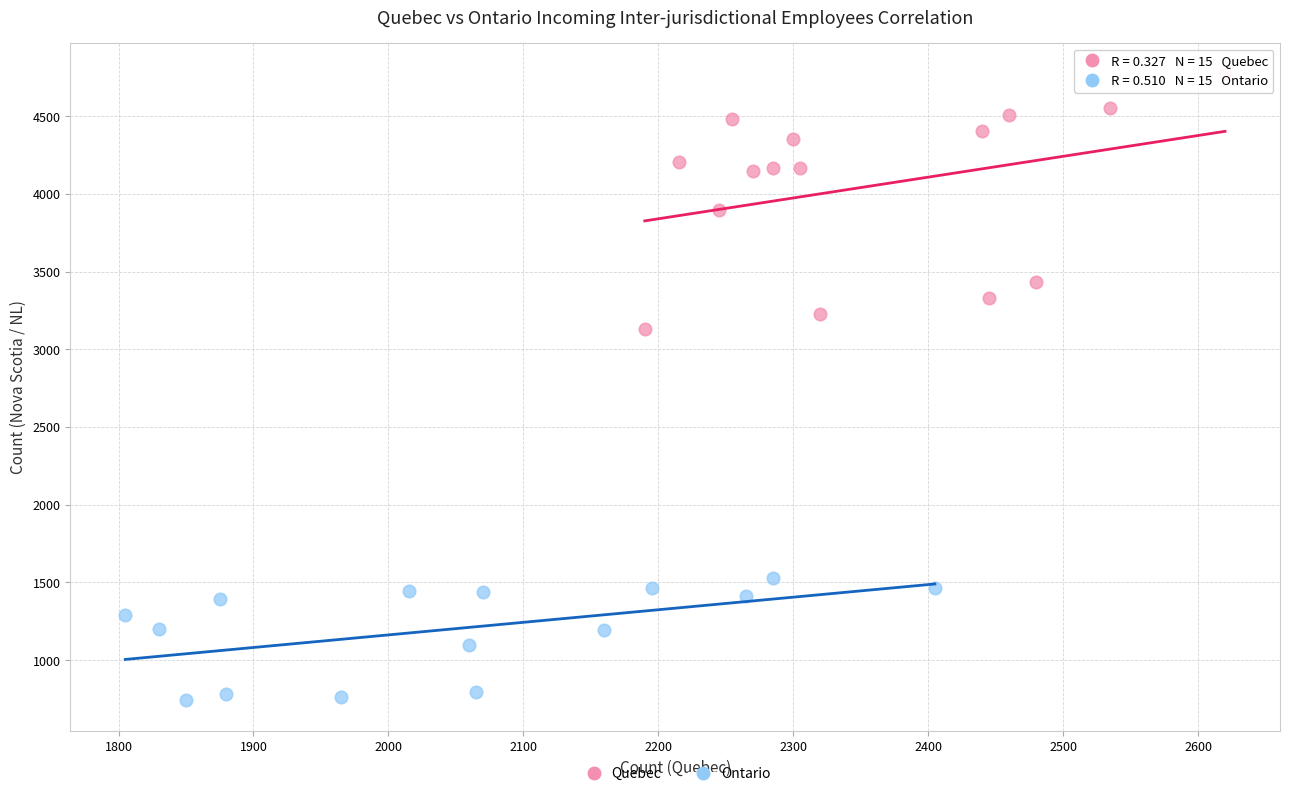

Which series reaches the minimum Y coordinate?

Ontario